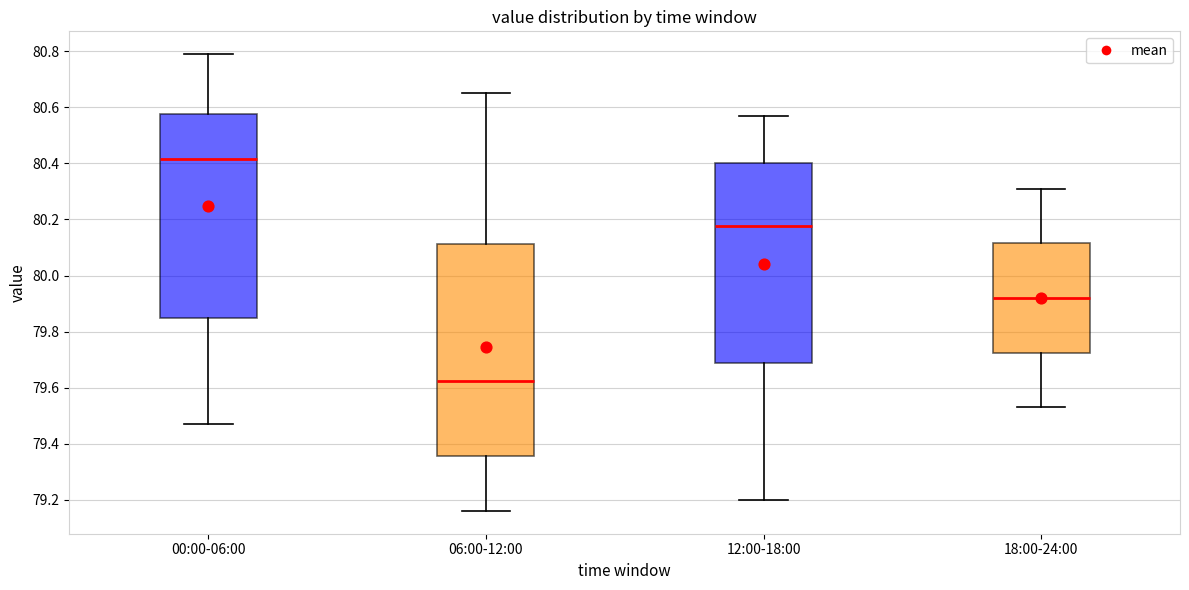

Which box is the tallest, from its lower edge to its upper edge?

06:00-12:00